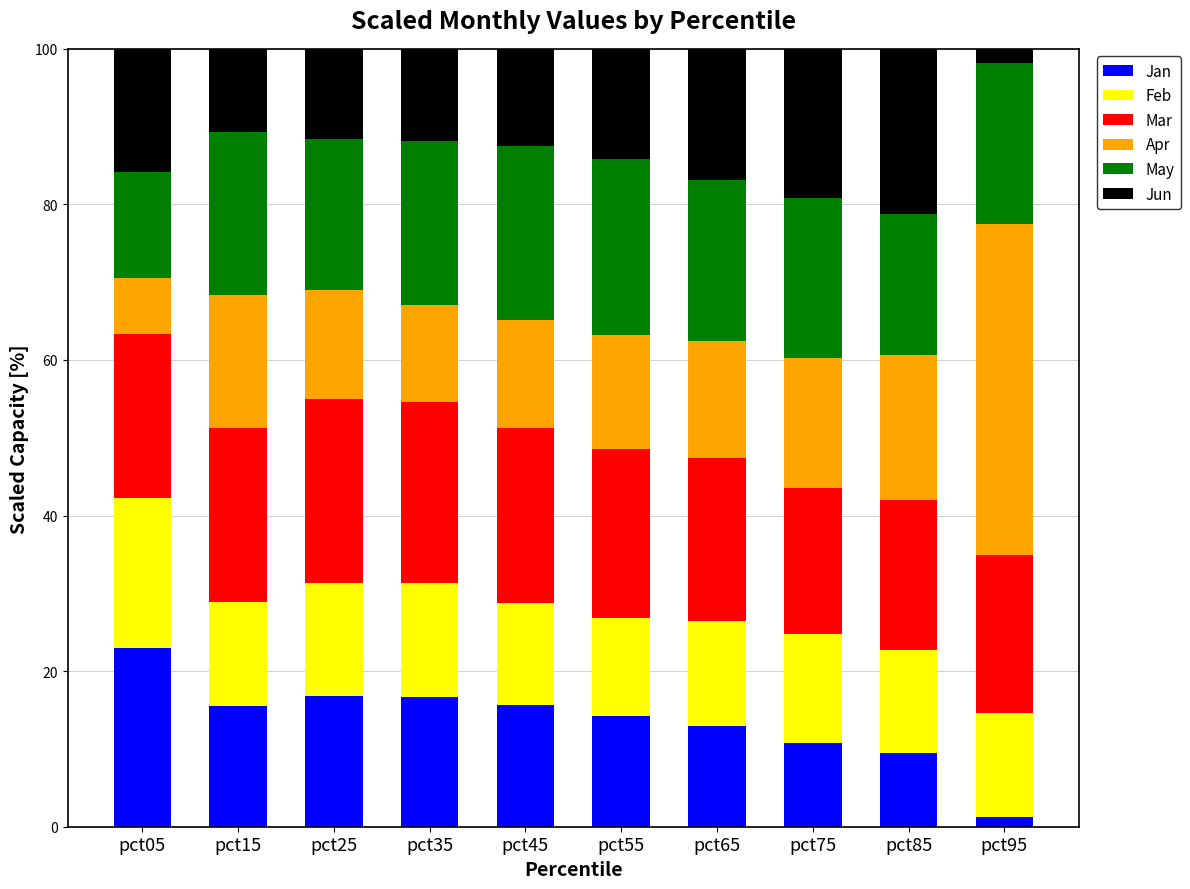

What is the highest value of the Jan series?

22.9